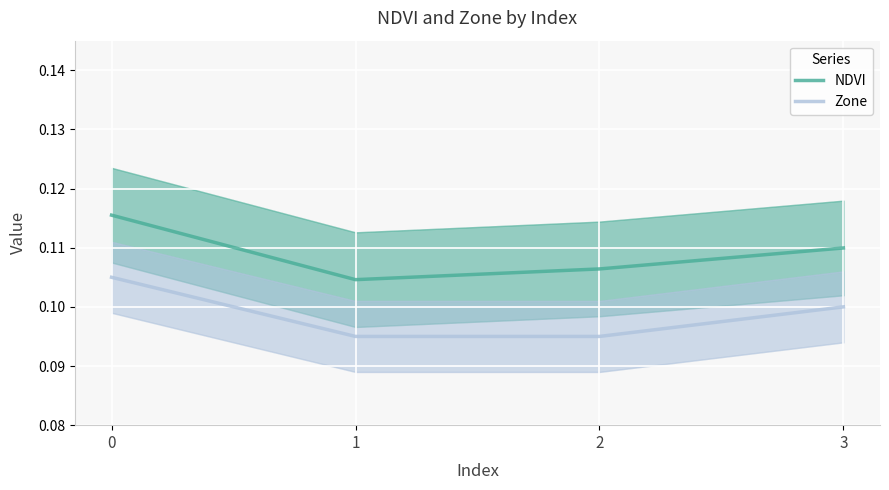

Is it true that Zone equals 0.1 at 0?

True